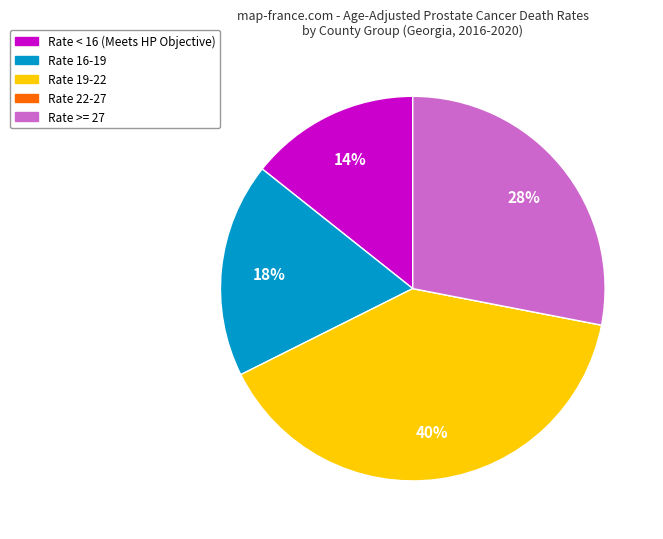

To the nearest percent, what is the difference between the largest and smallest slice percentages?

40%